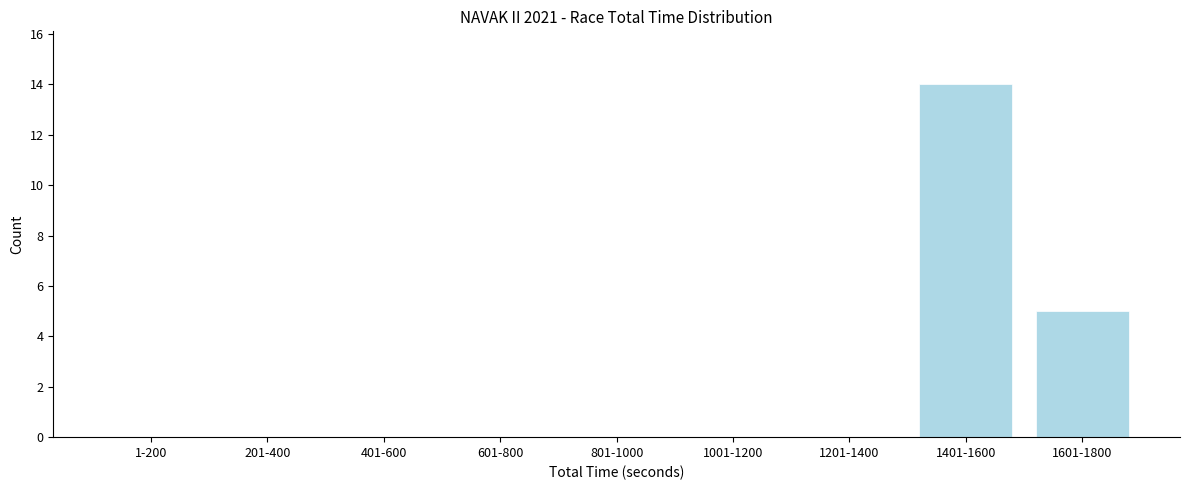

Reading left to right, transcribe all the data shown in this chart.

1-200=0	201-400=0	401-600=0	601-800=0	801-1000=0	1001-1200=0	1201-1400=0	1401-1600=14	1601-1800=5